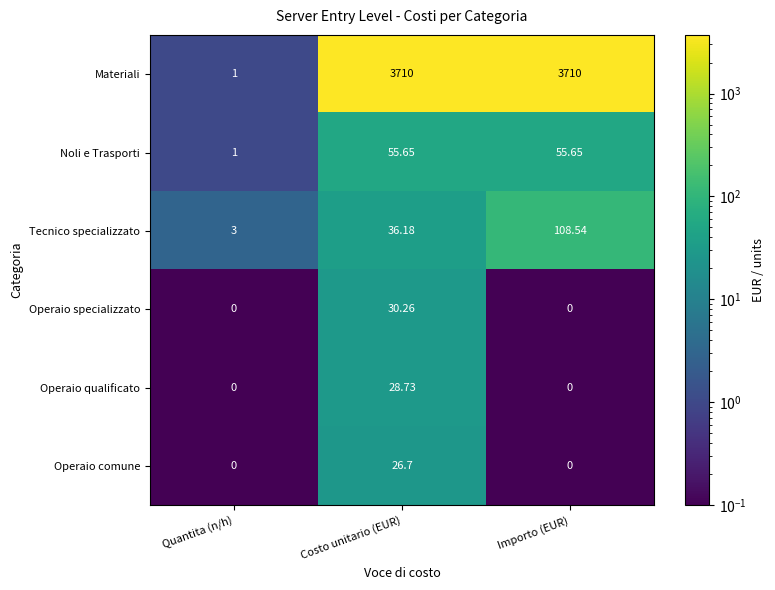

How many data points does each series have?

3